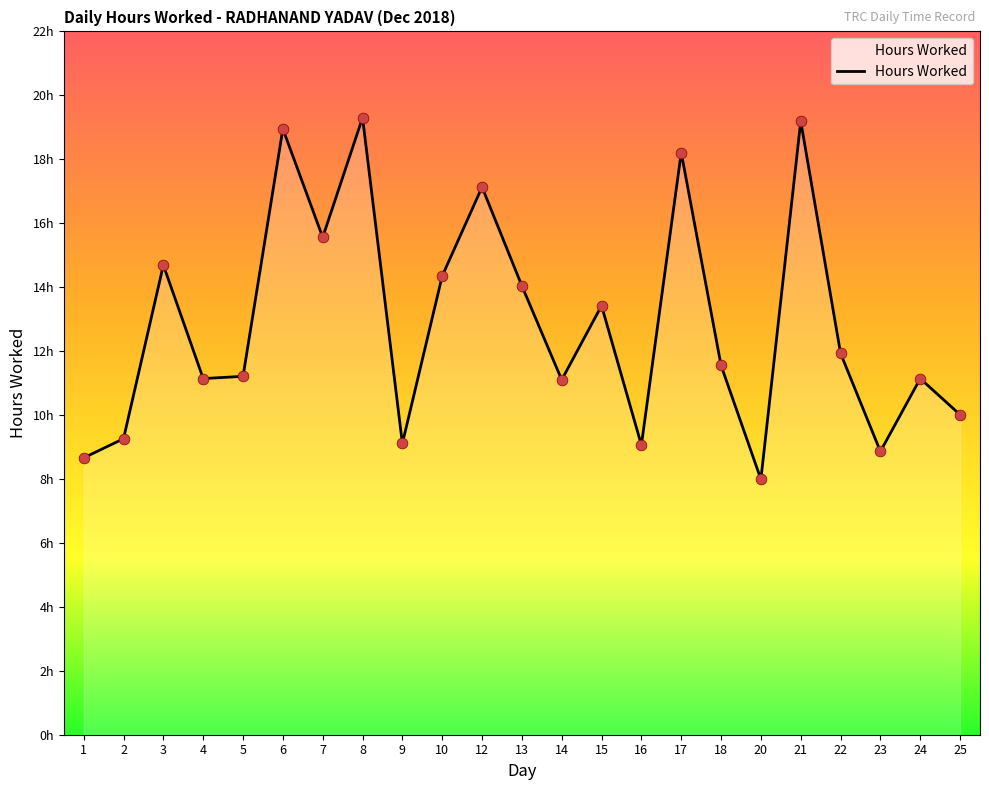

Is this an area chart (filled region under the line)?

Yes